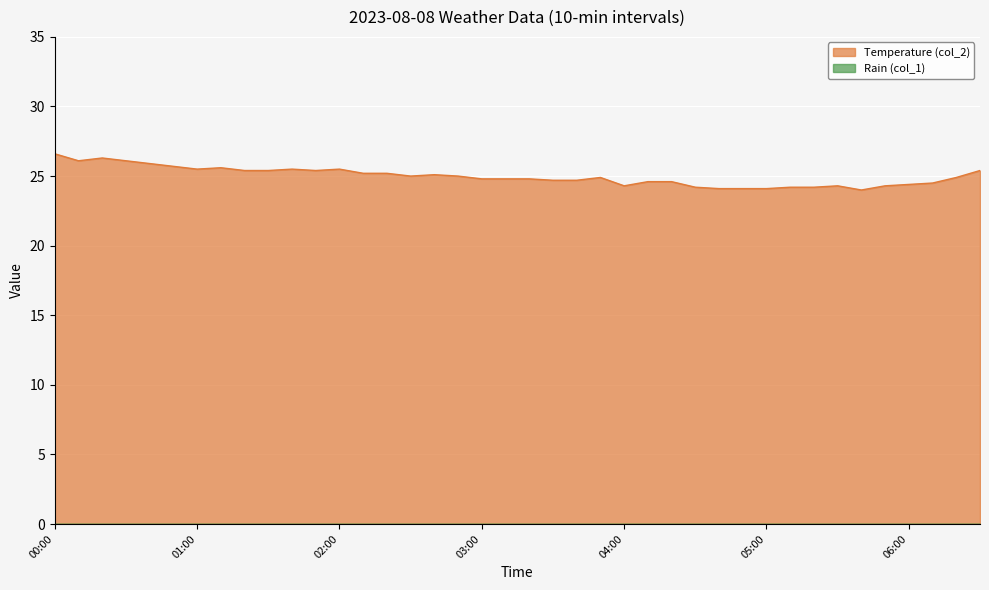

Rank the categories by value from lowest to highest.

05:40, 04:40, 04:50, 05:00, 04:30, 05:10, 05:20, 04:00, 05:30, 05:50, 06:00, 06:10, 04:10, 04:20, 03:30, 03:40, 03:00, 03:10, 03:20, 03:50, 06:20, 02:30, 02:50, 02:40, 02:10, 02:20, 01:20, 01:30, 01:50, 06:30, 01:00, 01:40, 02:00, 01:10, 00:50, 00:40, 00:10, 00:30, 00:20, 00:00